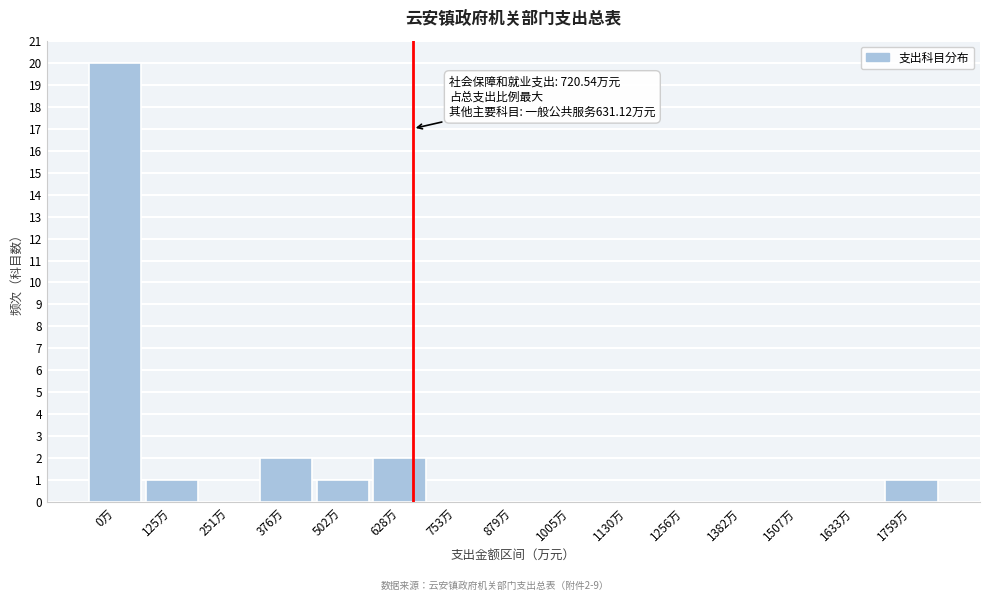

Reading right to left, extract all data points from this chart.

1759万=1	1633万=0	1507万=0	1382万=0	1256万=0	1130万=0	1005万=0	879万=0	753万=0	628万=2	502万=1	376万=2	251万=0	125万=1	0万=20